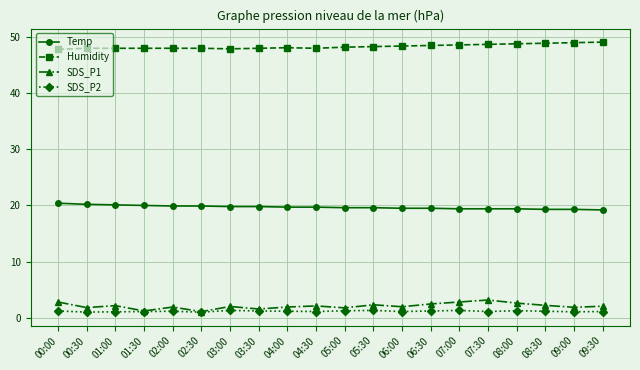

True or false: SDS_P2 has a value of 1.0 at 02:30.

True